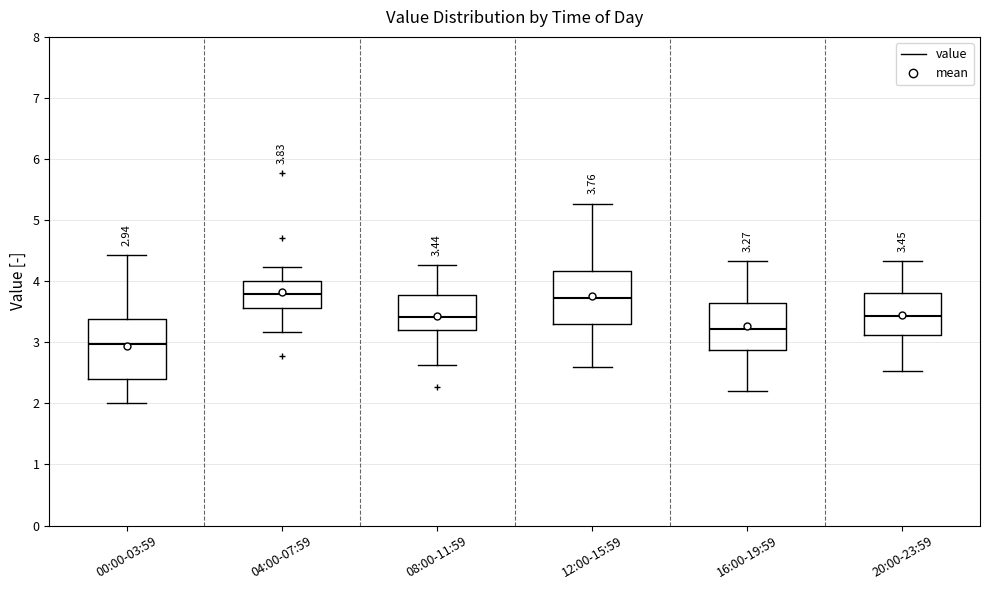

Which box has the lowest median line?

00:00-03:59